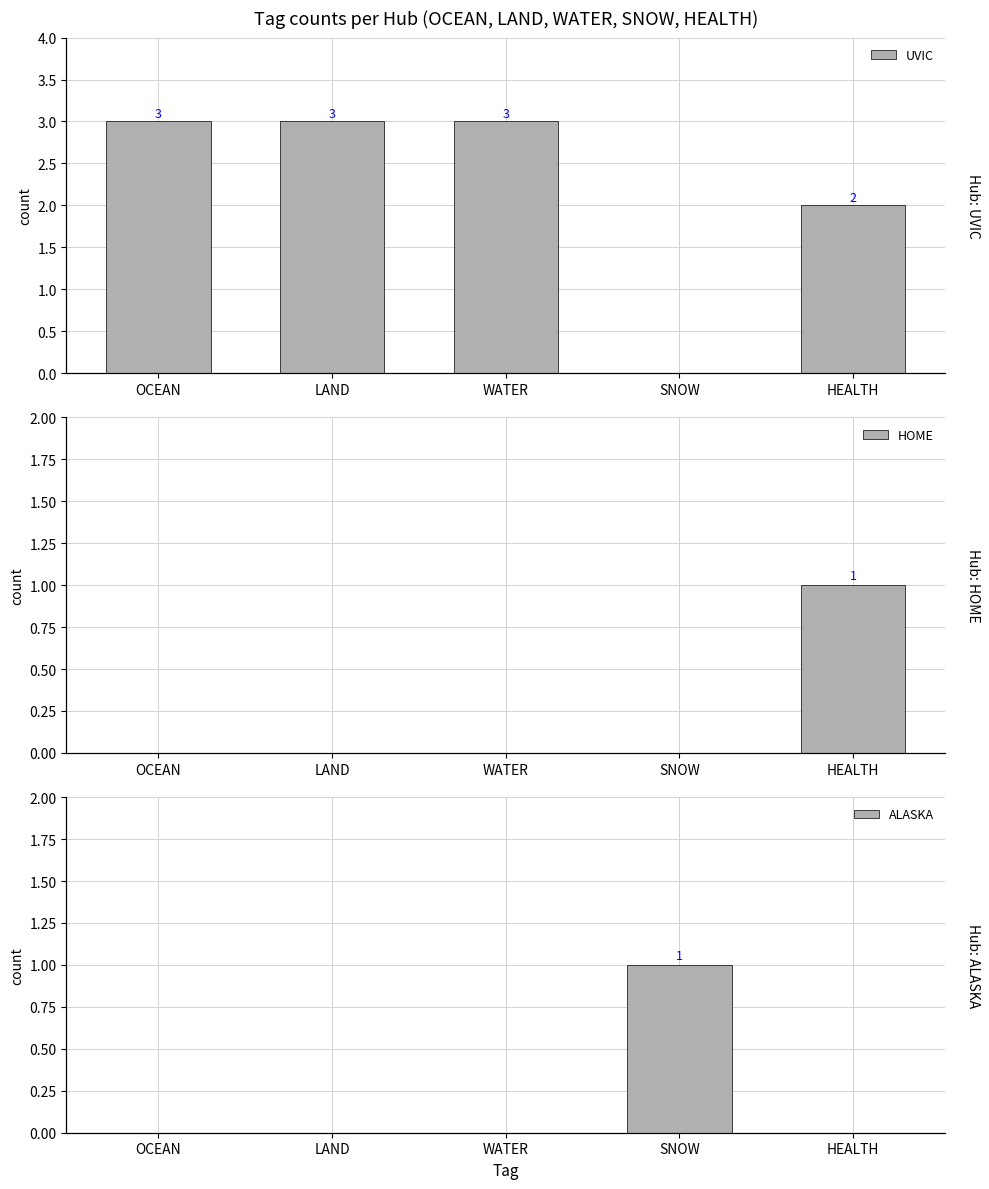

Reading left to right, transcribe all the data shown in this chart.

UVIC: OCEAN=3	LAND=3	WATER=3	SNOW=0	HEALTH=2
HOME: OCEAN=0	LAND=0	WATER=0	SNOW=0	HEALTH=1
ALASKA: OCEAN=0	LAND=0	WATER=0	SNOW=1	HEALTH=0